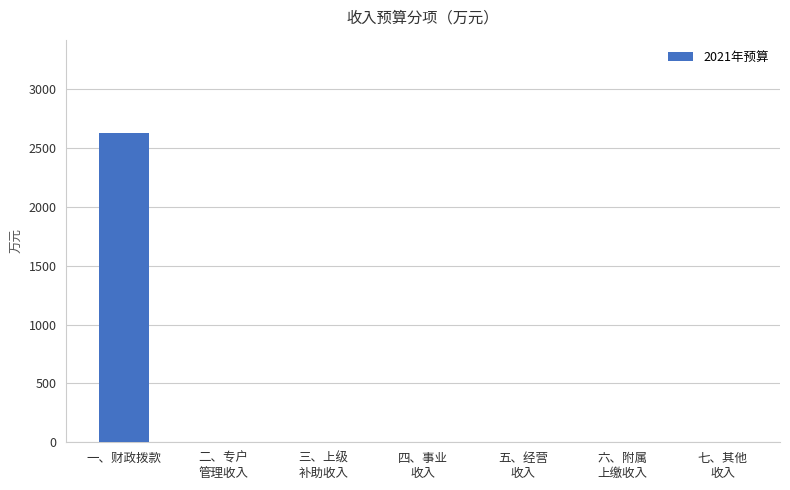

What is the maximum value shown in the chart?

2630.0